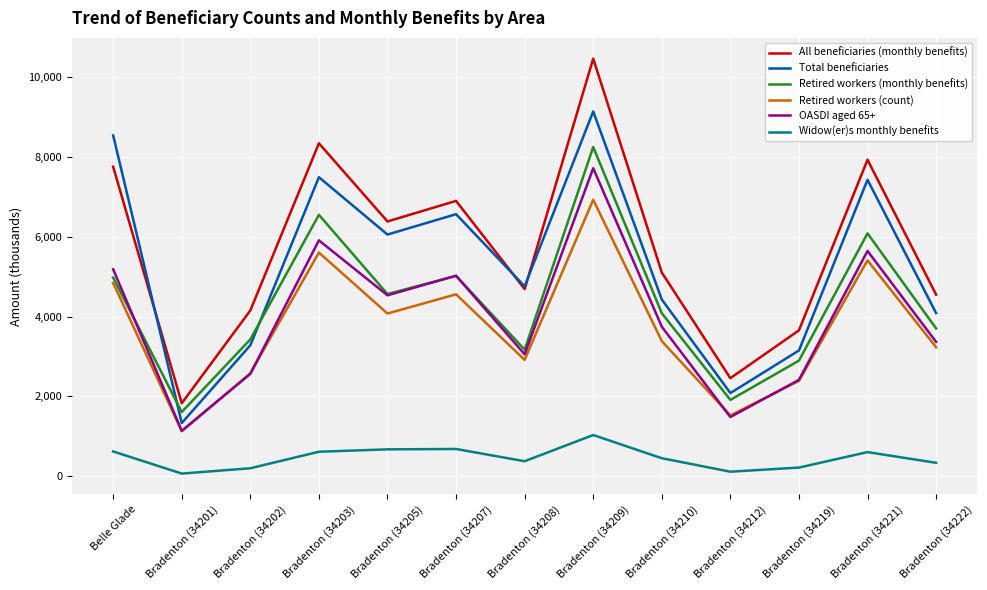

What is the total value across all series at Bradenton (34205)?

26271